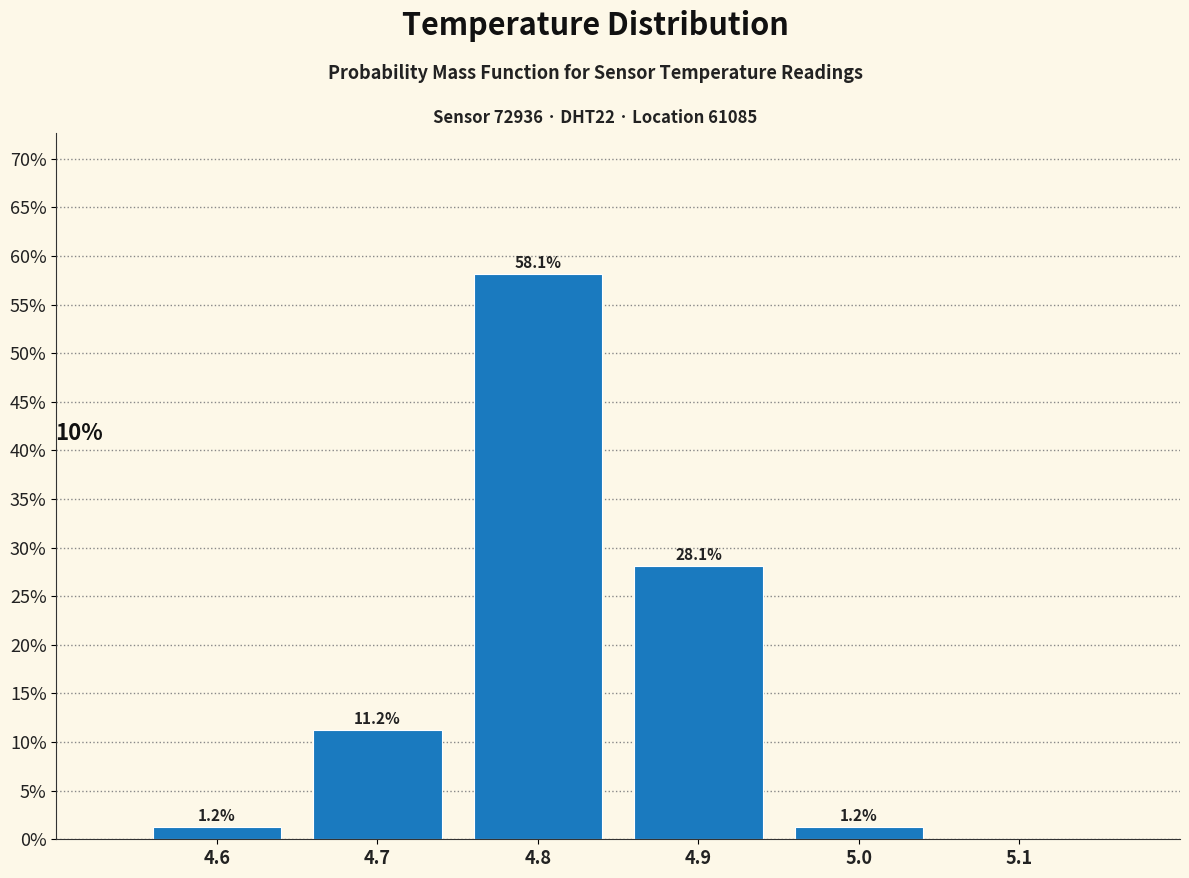

Which range on the x-axis has the tallest bar?

4.75 to 4.85